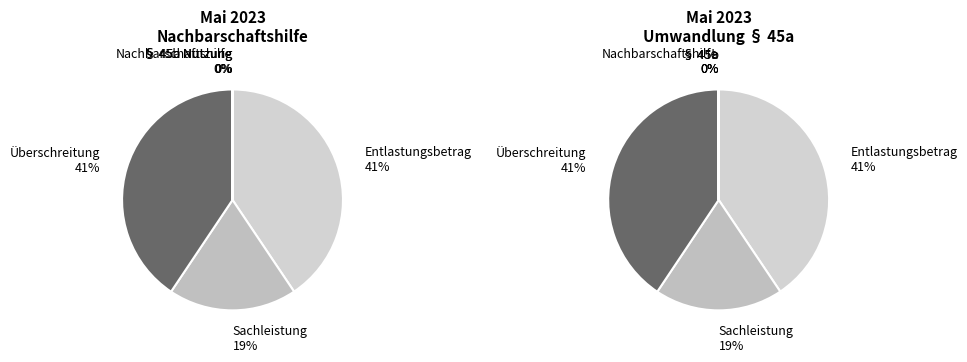

How many segments does this pie chart have?

6